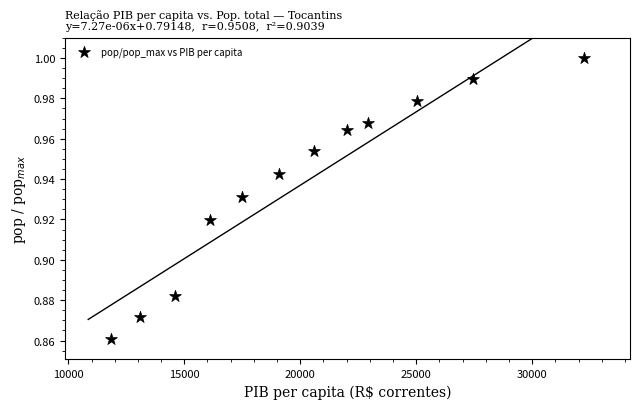

What is the average X value?

20204.5